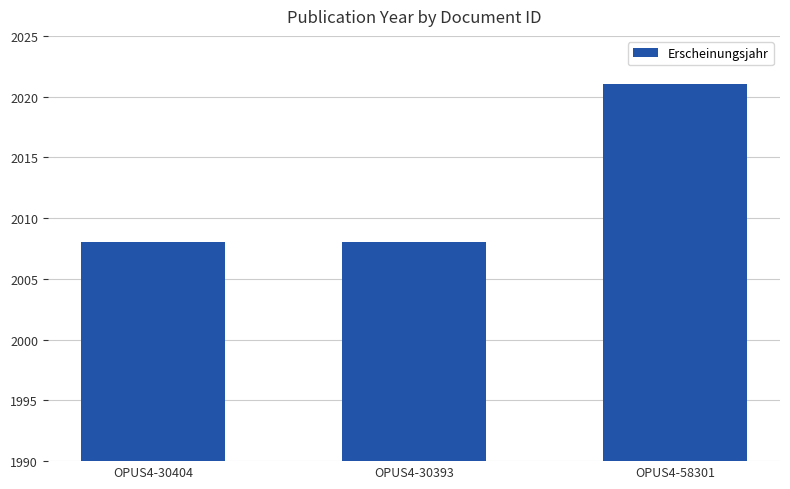

Reading left to right, what are all the values shown in this chart?

2008	2008	2021